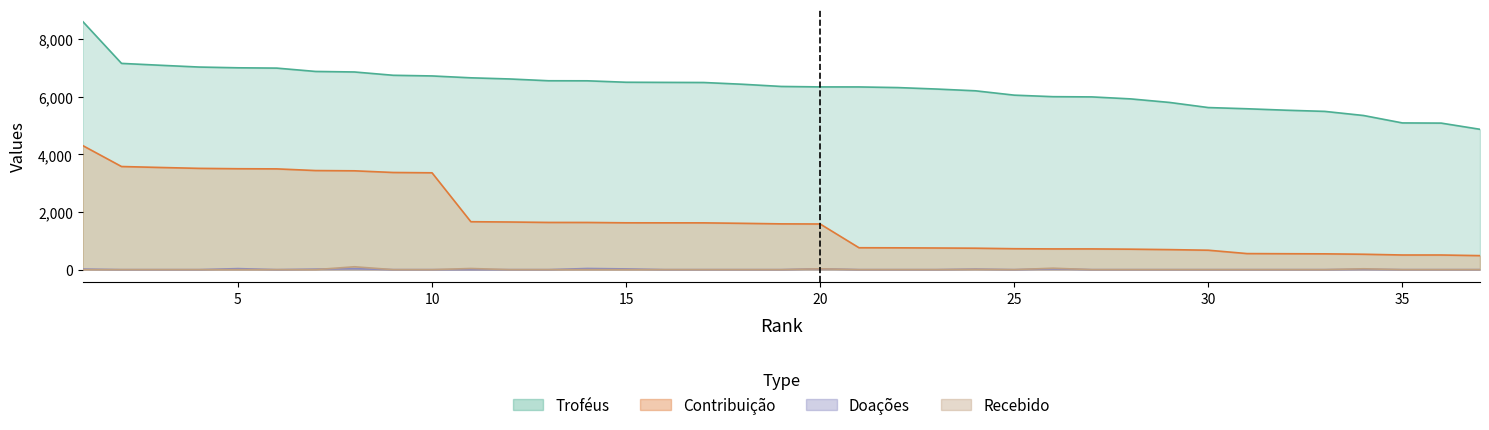

The value of Recebido at 15 is 51. True or false?

False